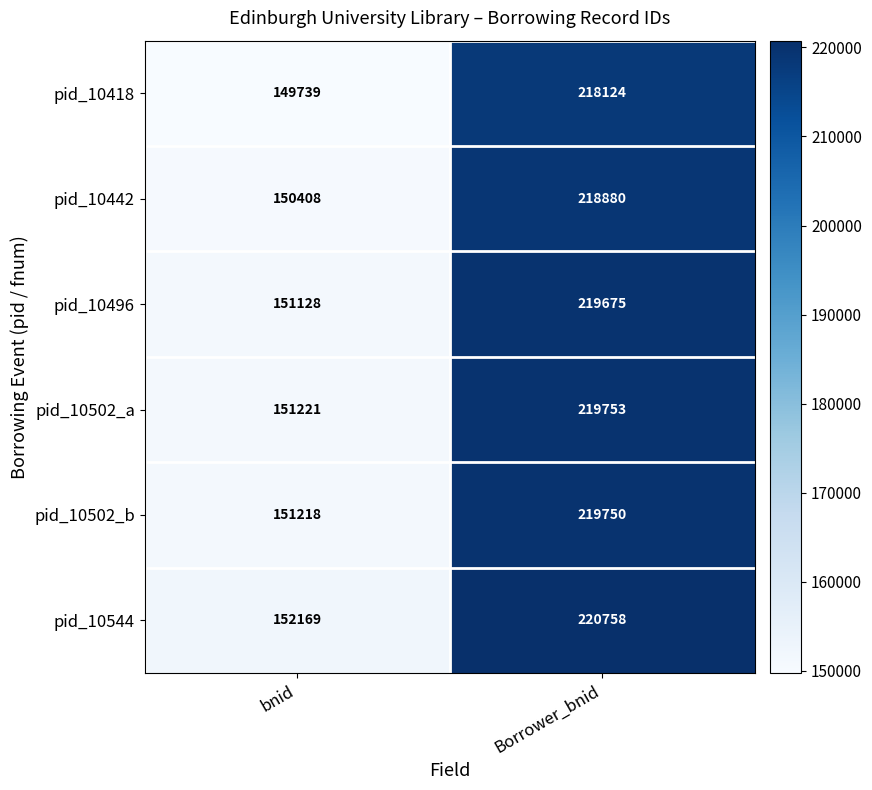

At how many categories does at least one series exceed 190398?

1